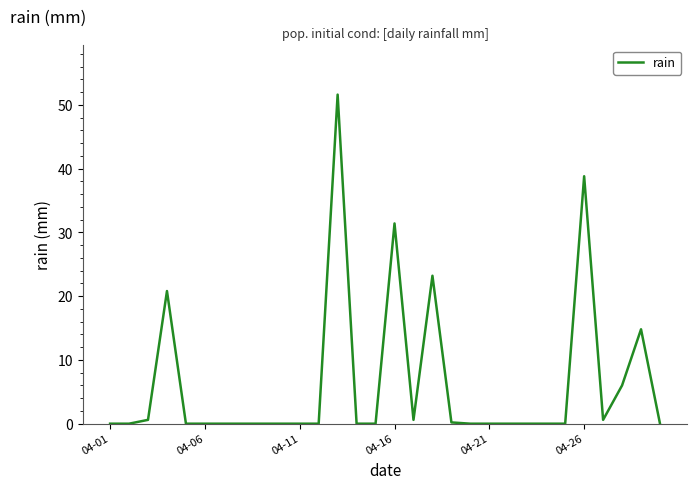

What is the maximum value shown in the chart?

51.6